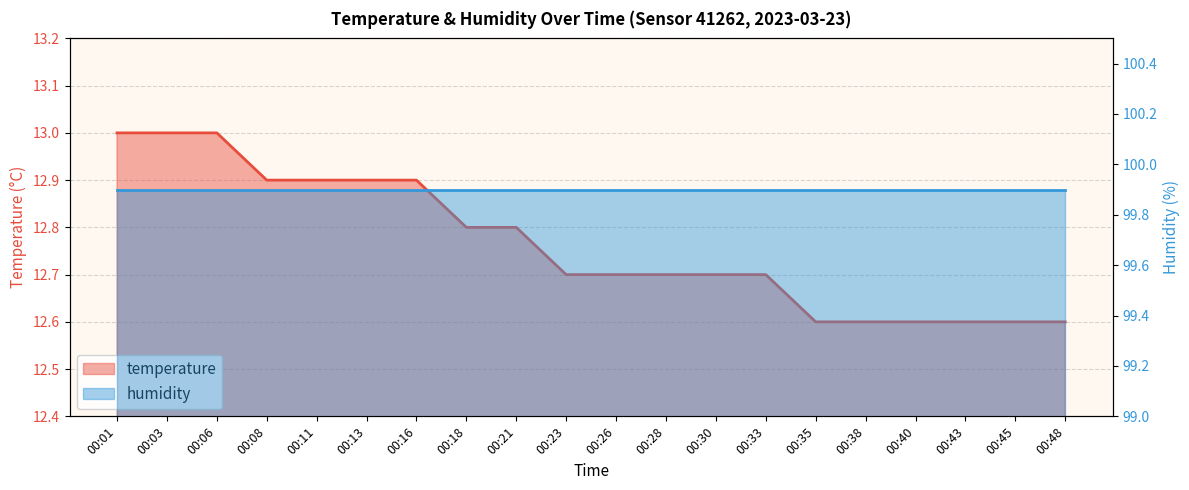

At which category does the chart reach its minimum across all series?

00:35